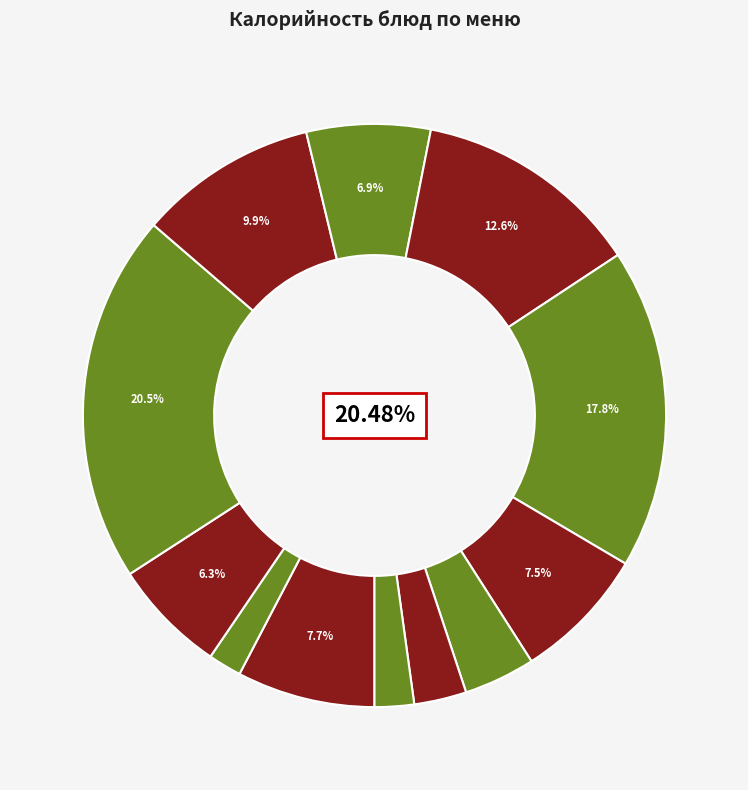

Is Масло сливочное the majority of the pie?

No